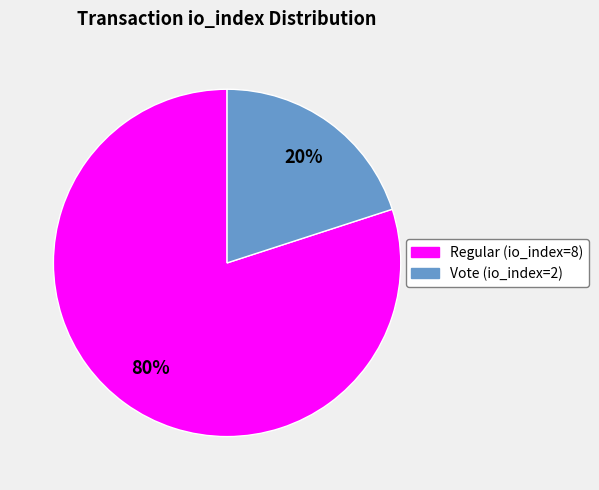

How many slices are in this pie chart?

2